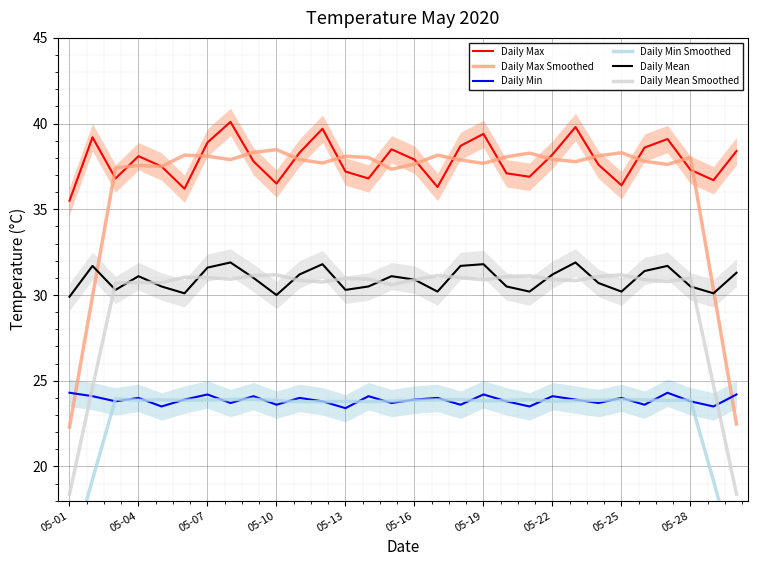

Is it true that Daily Mean equals 31.2 at 05-22?

True